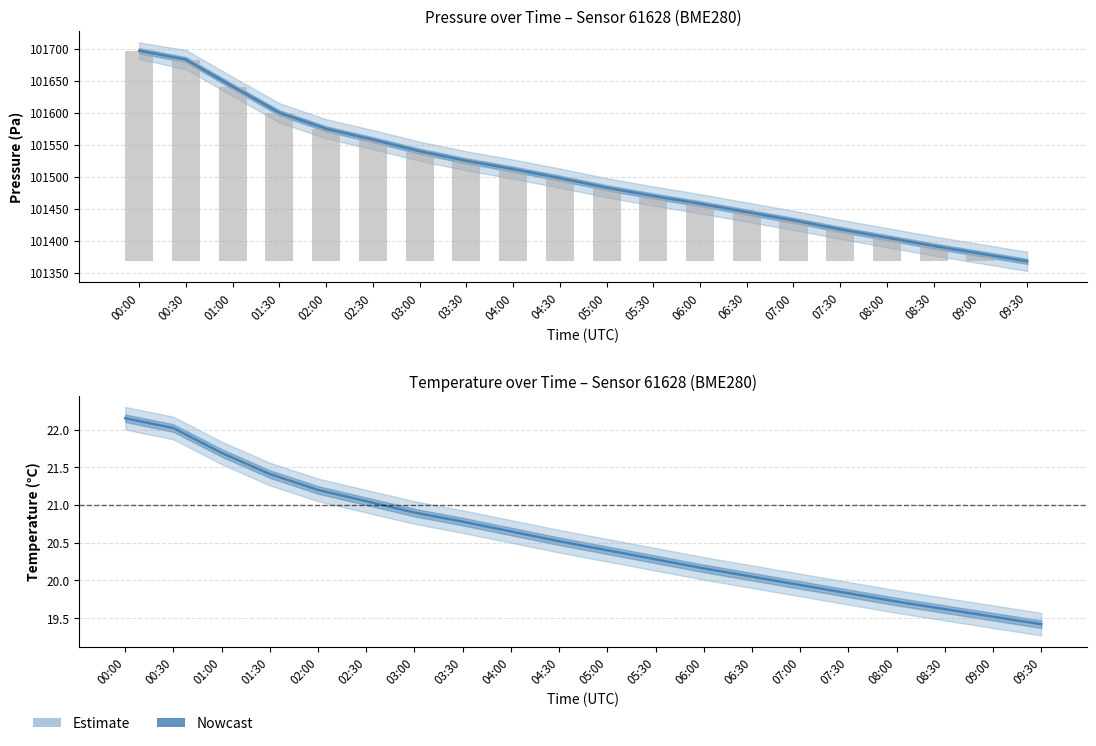

What is the difference between the second highest and second lowest values?

2.5